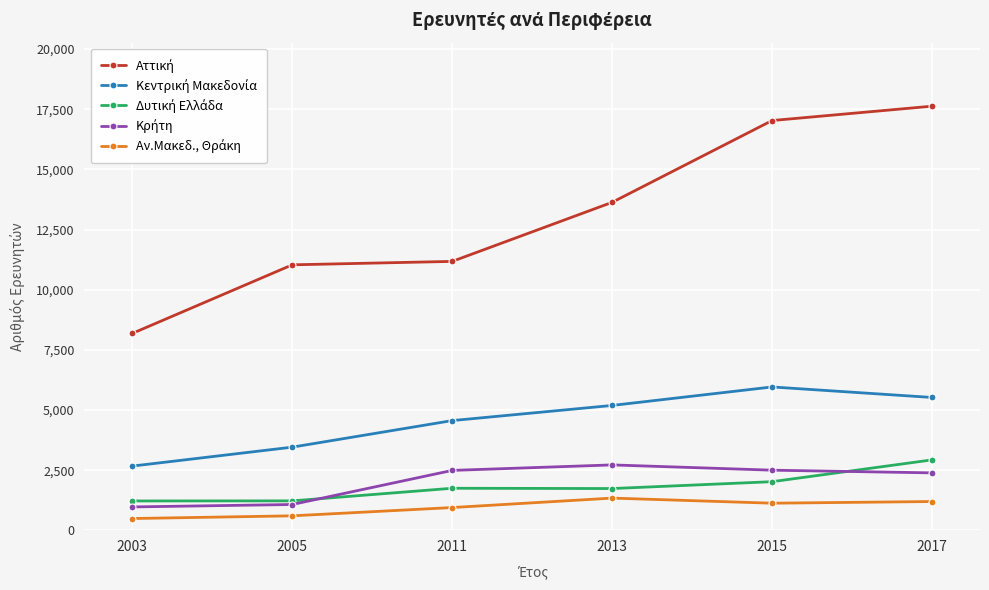

What is the smallest value displayed?

489.0